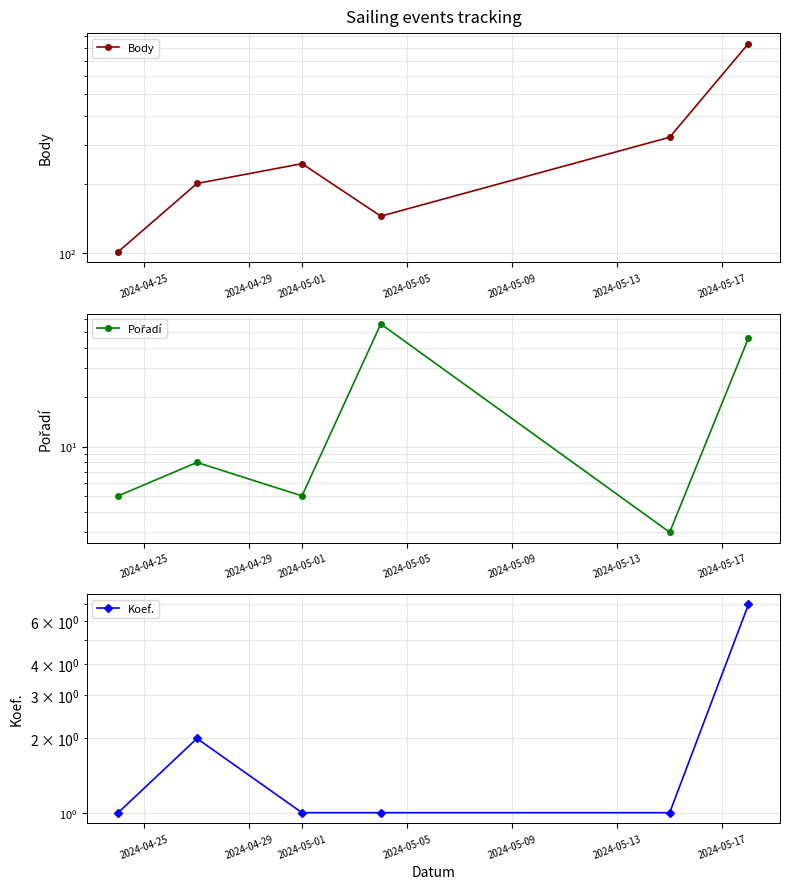

How many data points in Koef. are above 1?

2